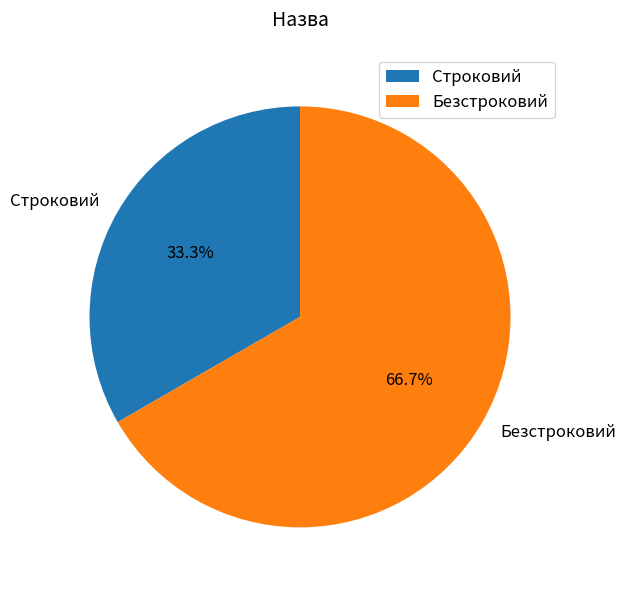

Which category has the smallest portion of the pie?

Строковий